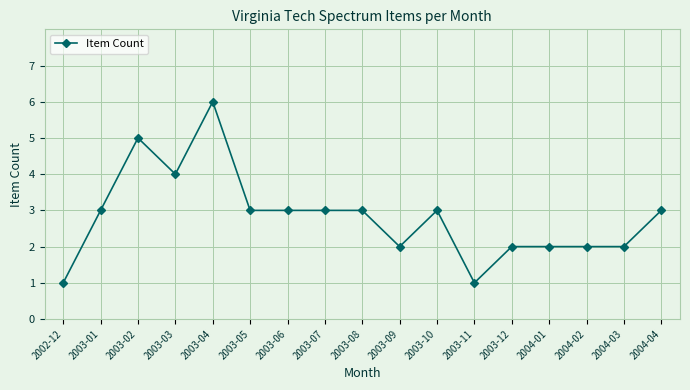

How many lines are shown in the chart?

1